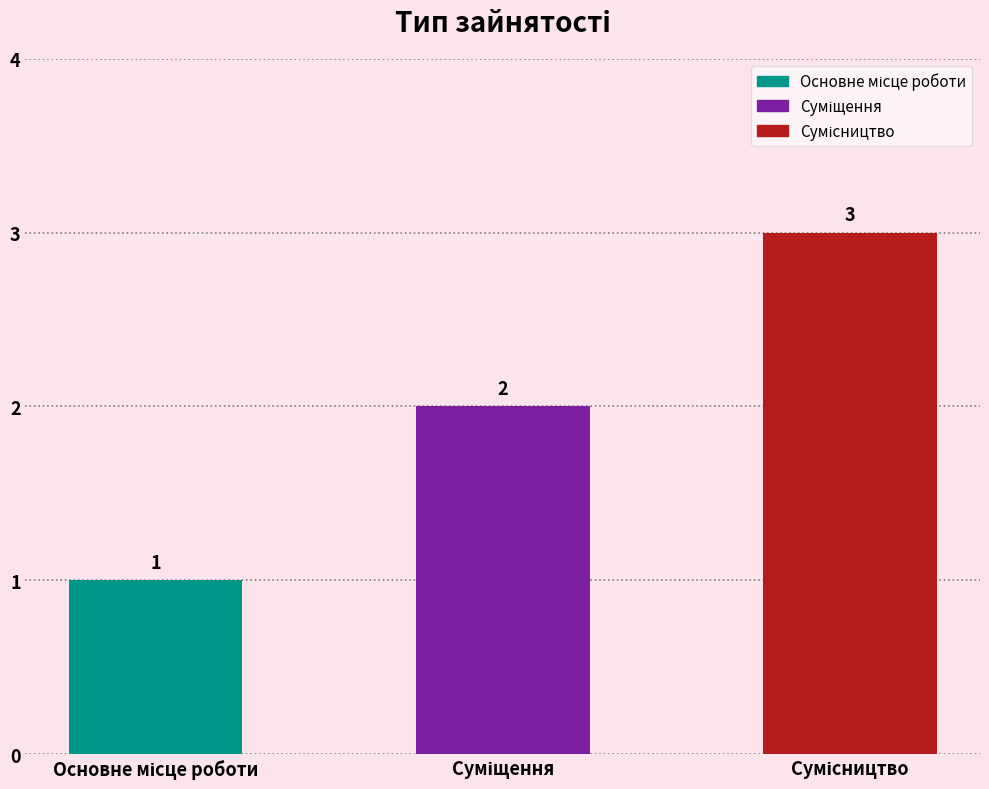

What is the difference between the second highest and minimum values?

1